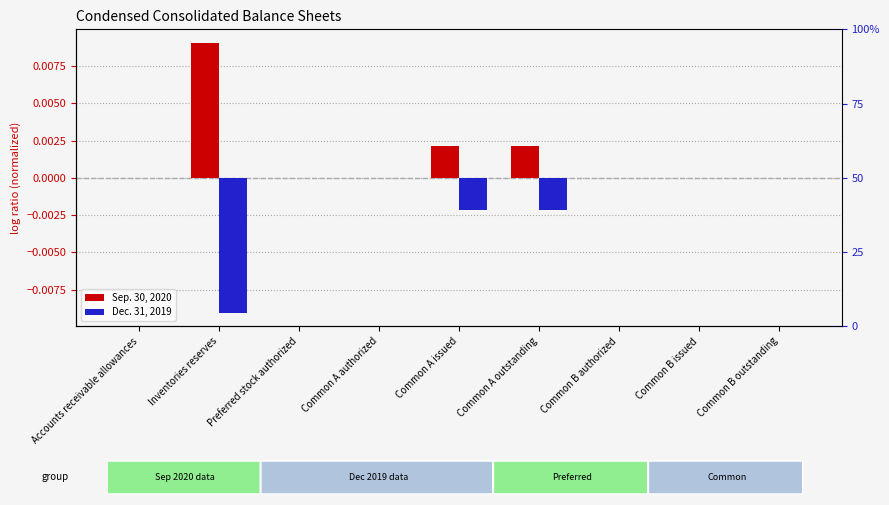

Between Accounts receivable allowances and Common B issued, which series saw the biggest shift?

Sep. 30, 2020